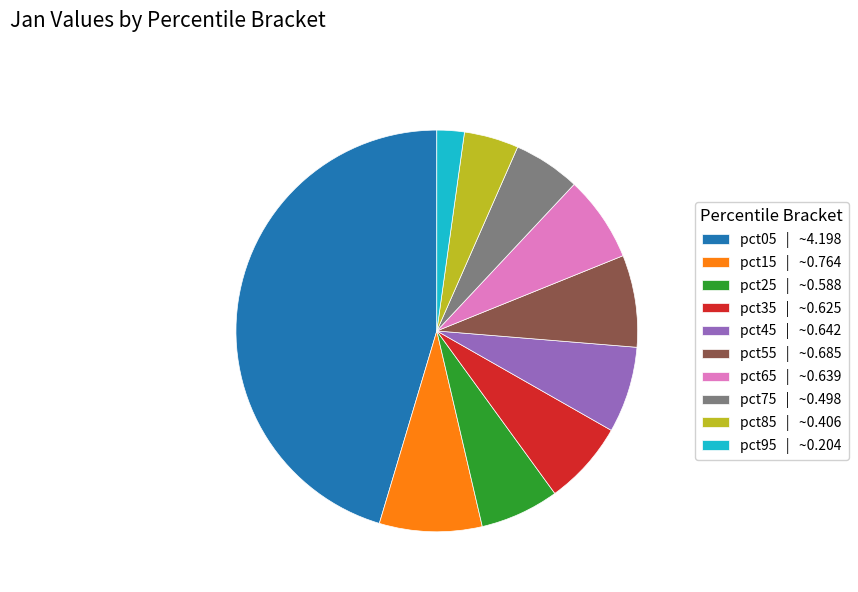

Is pct85 the majority of the pie?

No